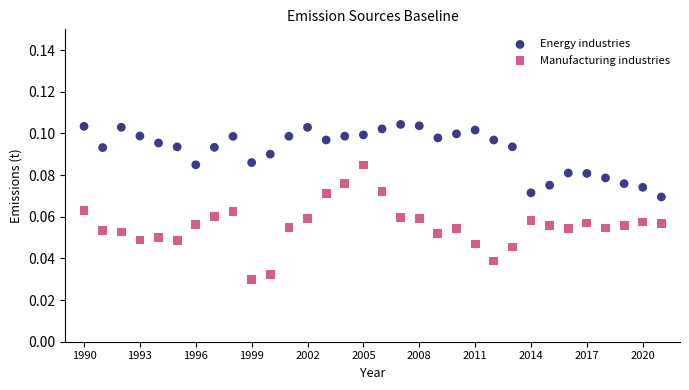

Which series reaches the minimum Y coordinate?

Manufacturing industries